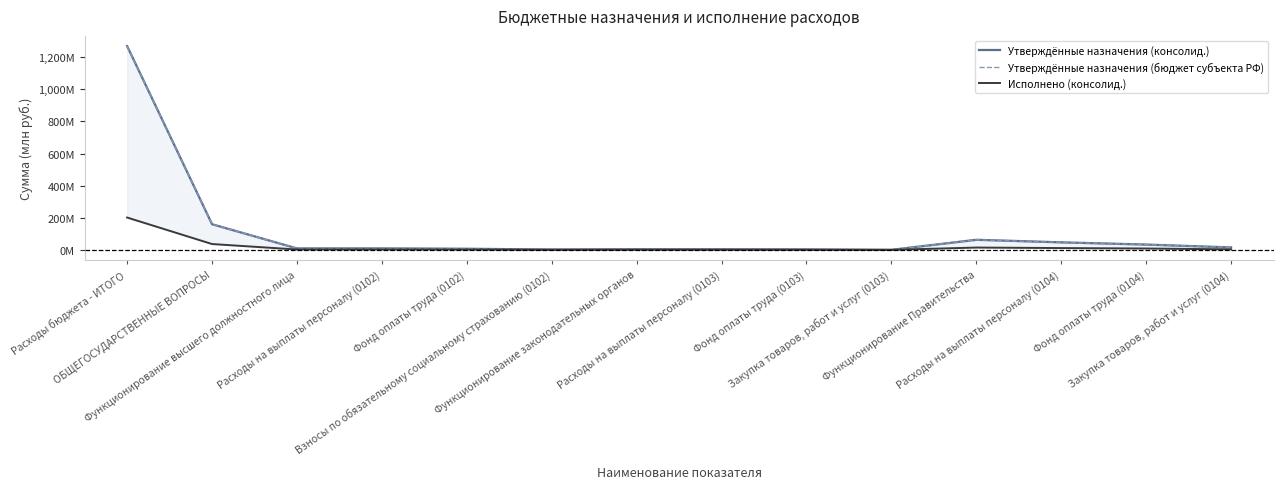

Rank the series at Закупка товаров, работ и услуг (0103) from lowest to highest value.

Исполнено (консолид.), Утверждённые назначения (консолид.), Утверждённые назначения (бюджет субъекта РФ)